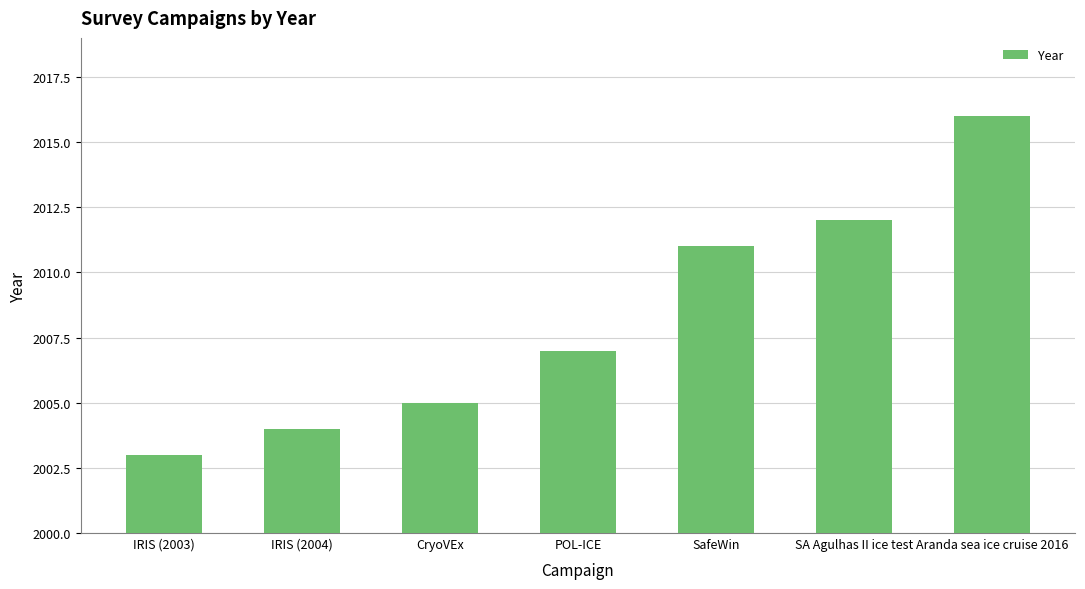

What is the ratio of the value at Aranda sea ice cruise 2016 to the value at IRIS (2003)?

1.0